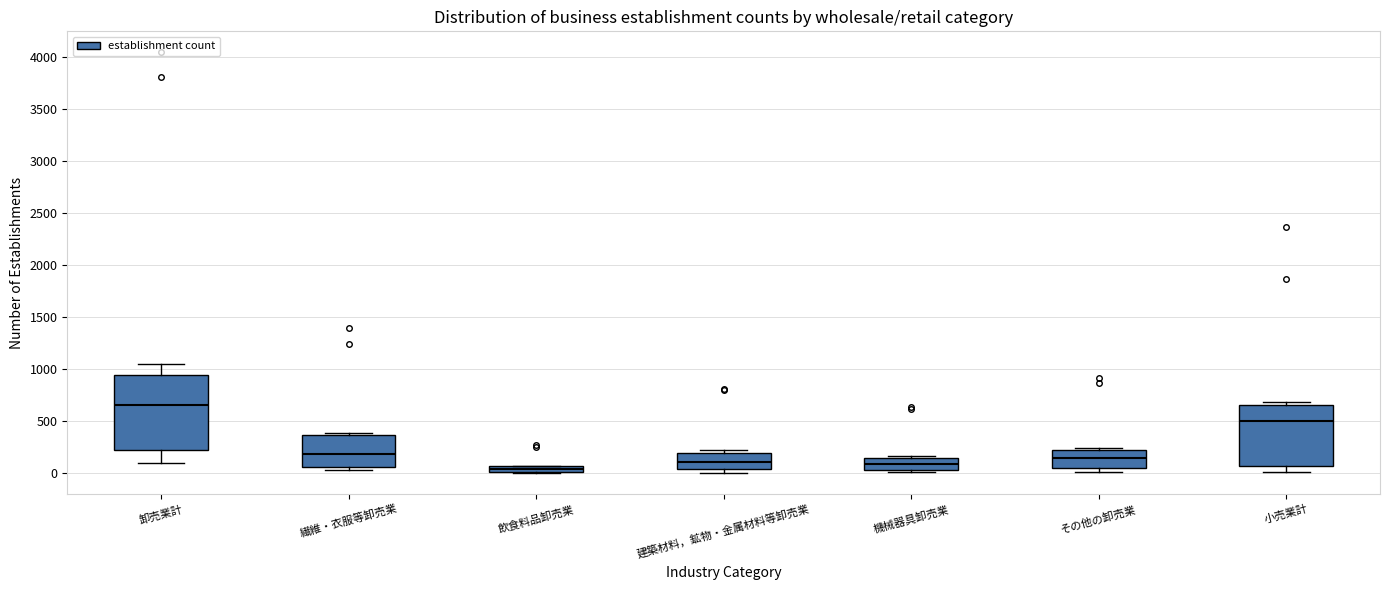

Where is the lower edge of the box for 機械器具卸売業 on the y-axis? The values are not printed on the chart, so give them approximately, as read against the axis.

50